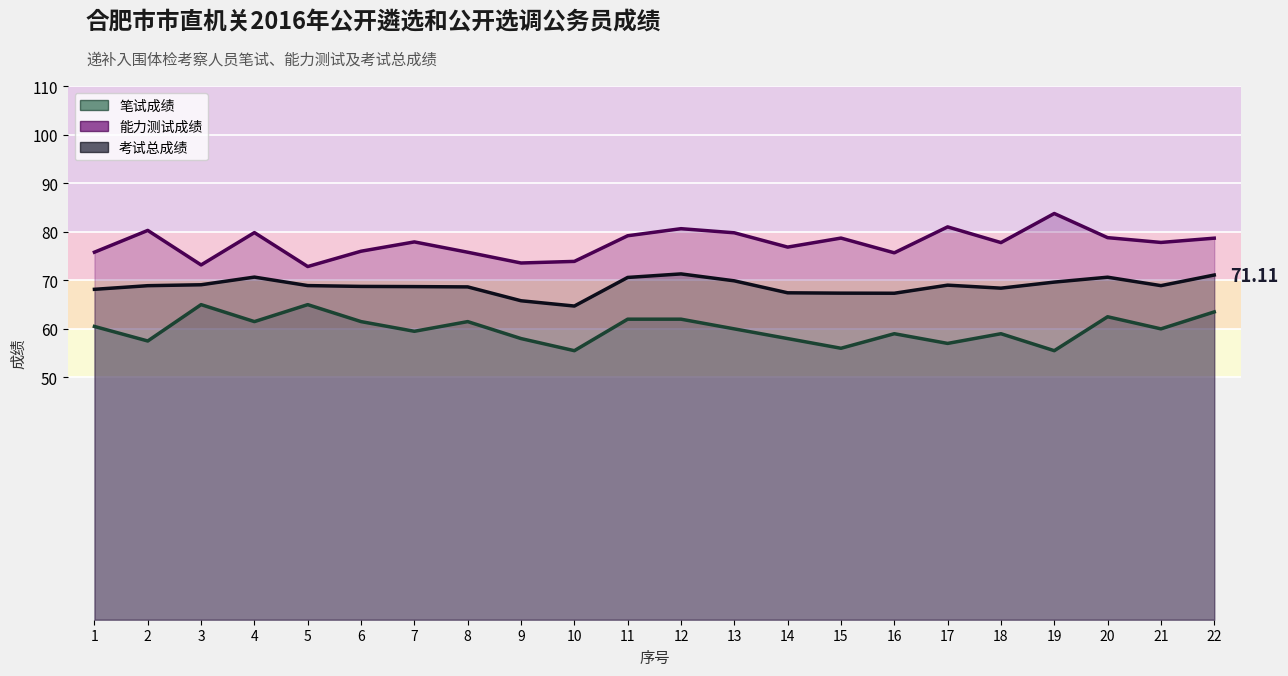

Which category has the lowest value in the 考试总成绩 series?

10